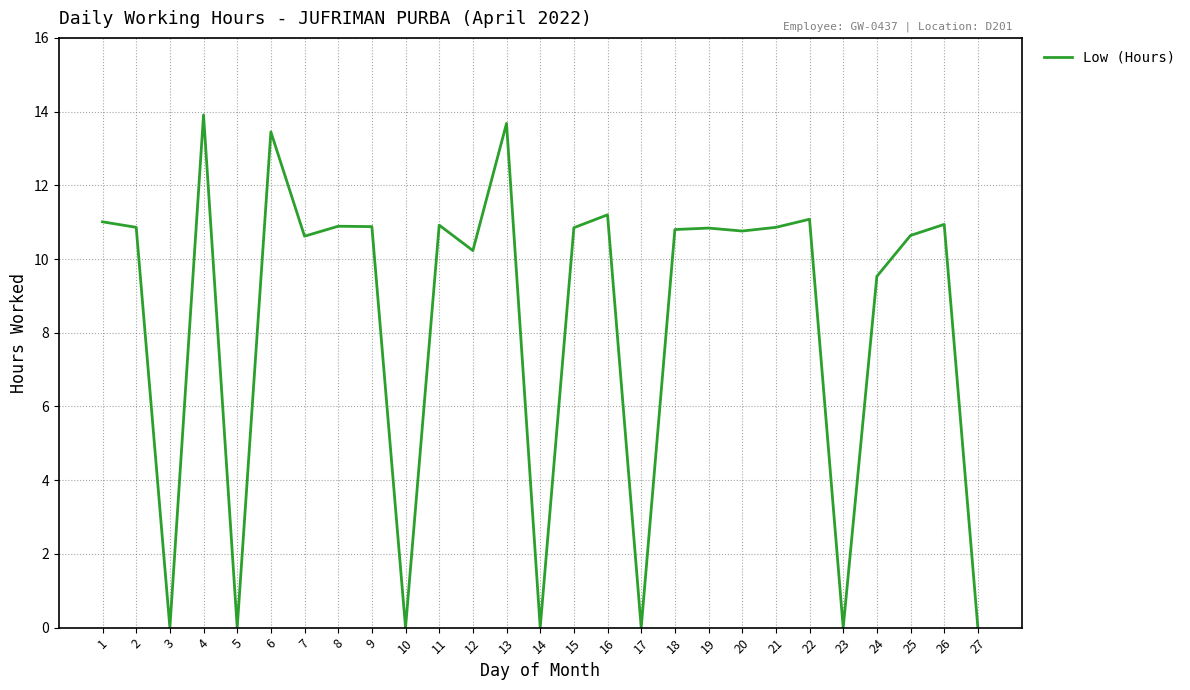

What is the difference between the maximum and minimum values?

13.9